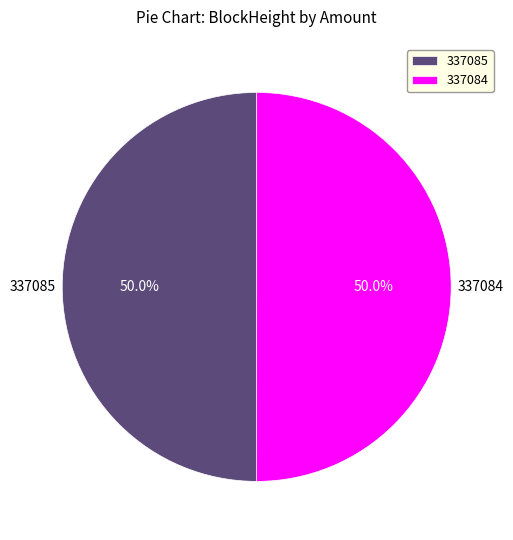

What is the ratio of the value at 337085 to the value at 337084?

1.0